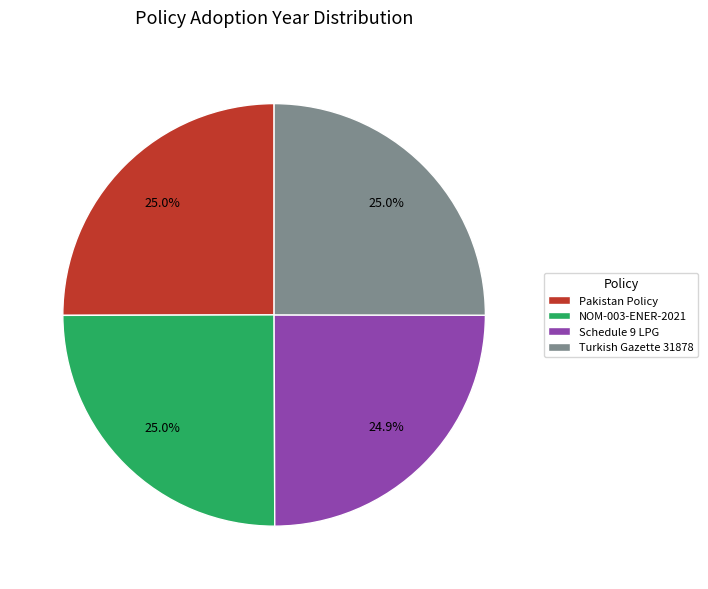

Do NOM-003-ENER-2021 and Schedule 9 LPG together represent more than half of the pie?

No